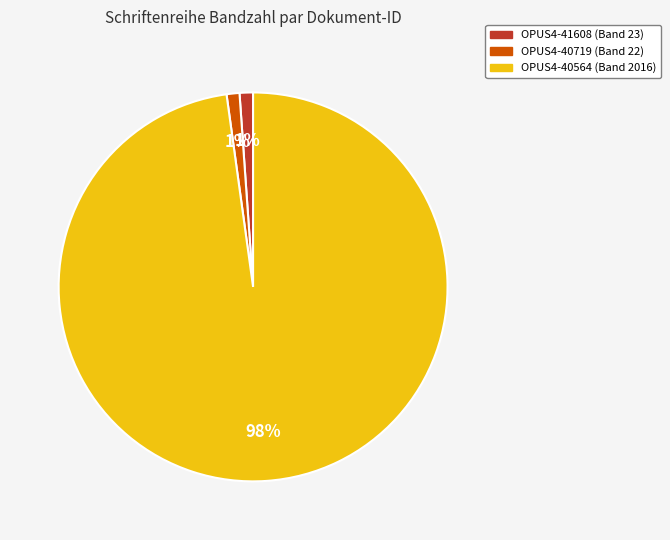

To the nearest percent, what is the difference between the largest and smallest slice percentages?

97%